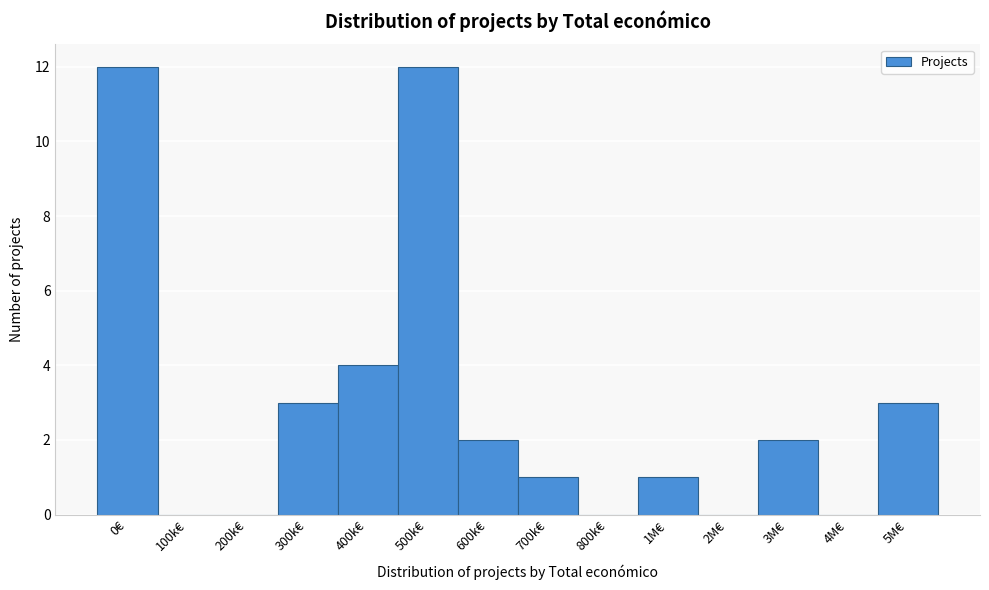

Reading left to right, what are all the values shown in this chart?

0€=12	100k€=0	200k€=0	300k€=3	400k€=4	500k€=12	600k€=2	700k€=1	800k€=0	1M€=1	2M€=0	3M€=2	4M€=0	5M€=3